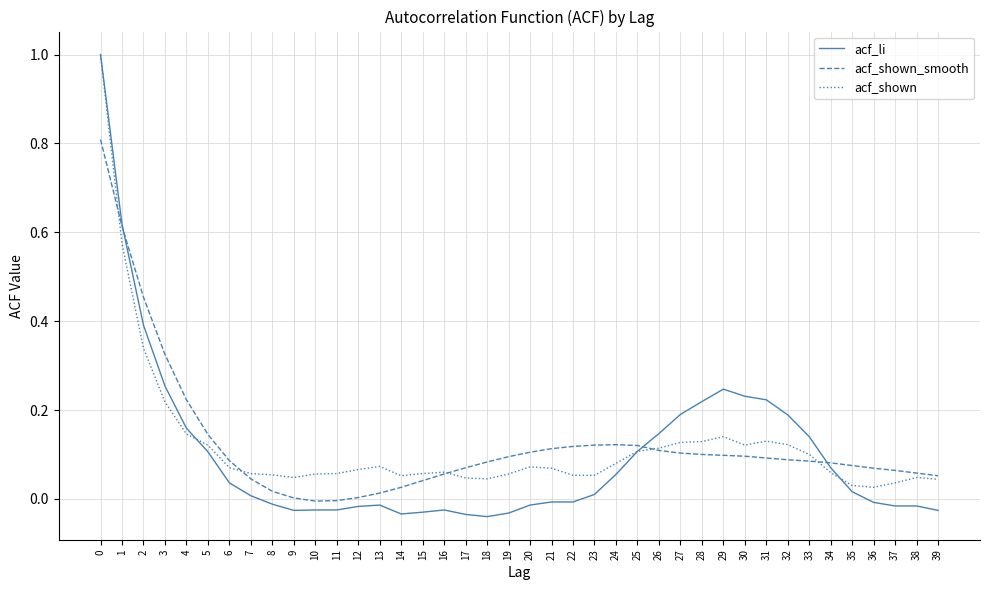

Between 14 and 29, which series saw the biggest shift?

acf_li